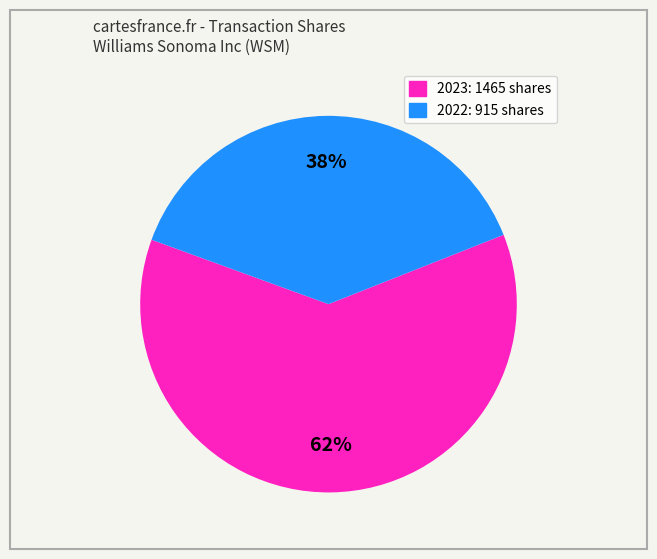

Is there a majority slice in this chart?

Yes